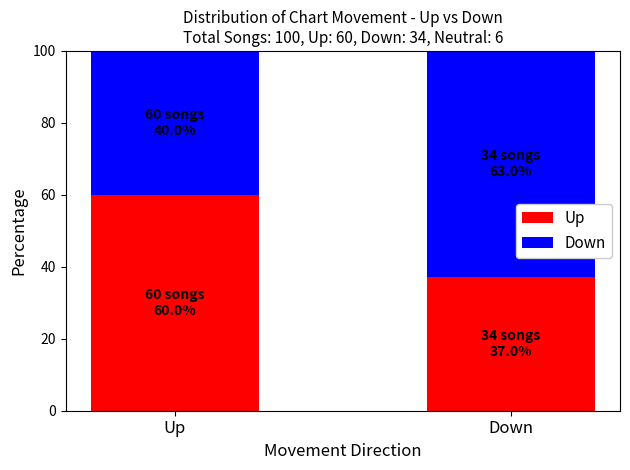

Rank the categories by Up value from highest to lowest.

Up, Down